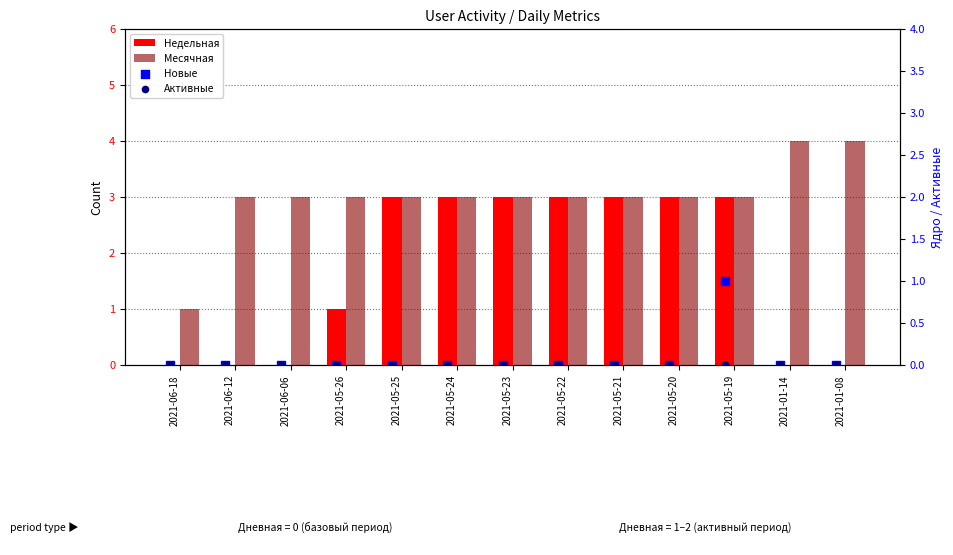

At which category is the sum across all series the highest?

2021-05-19